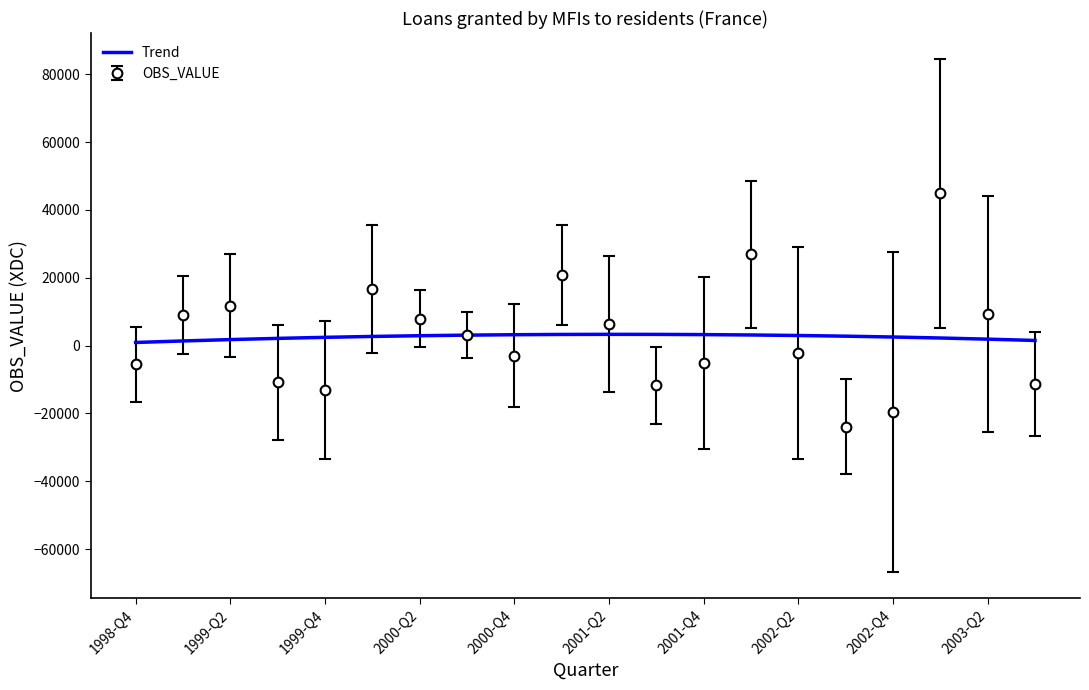

What is the smallest value displayed?

-23874.0